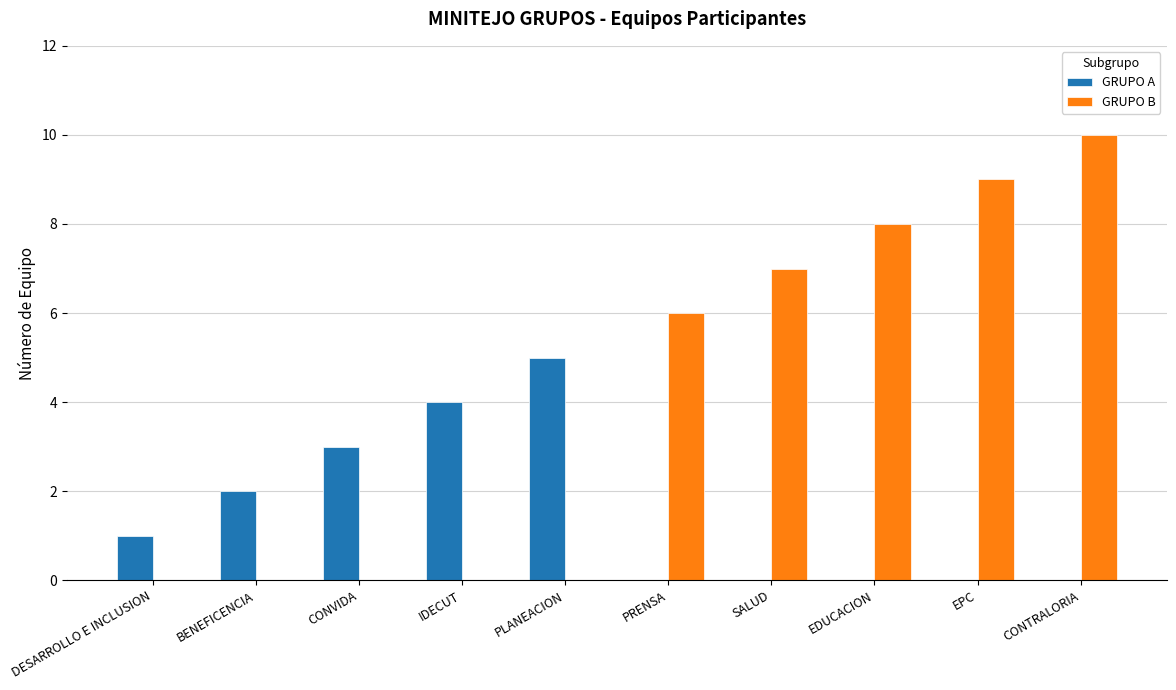

Count the number of data series in this chart.

2